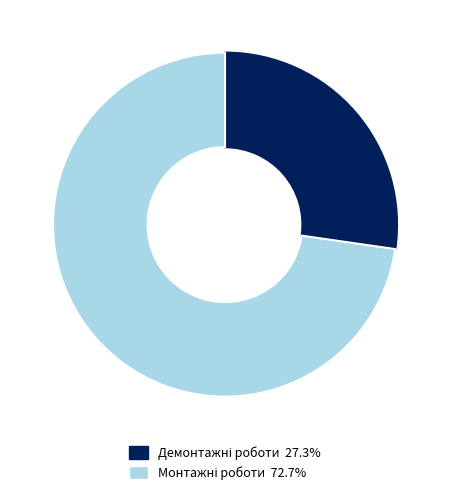

Is there a majority slice in this chart?

Yes